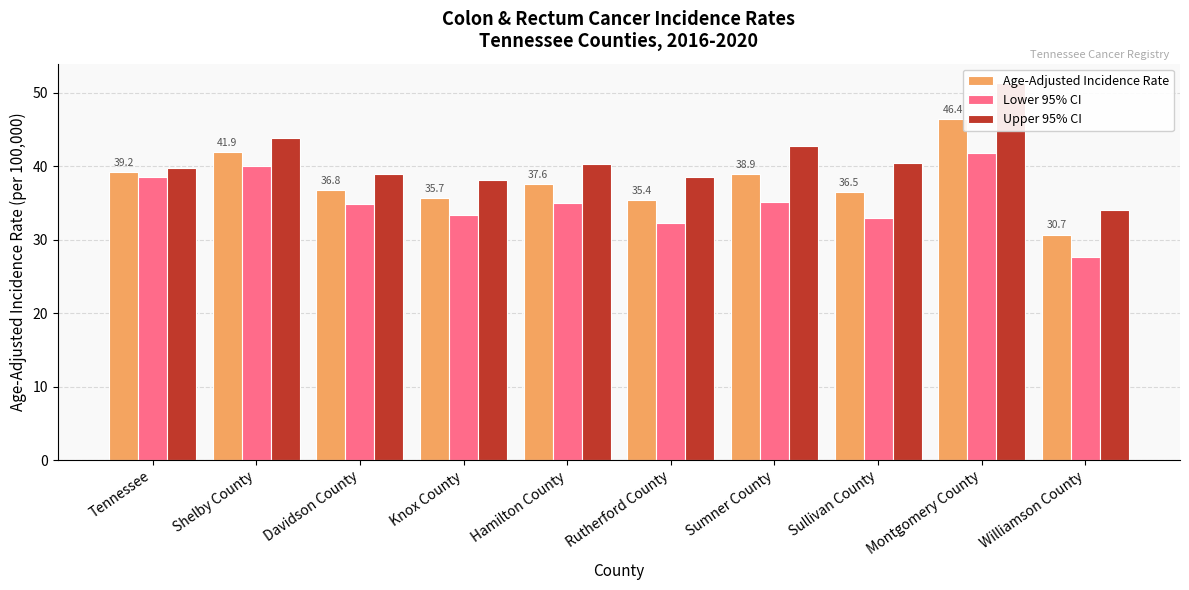

Rank the series at Williamson County from lowest to highest value.

Lower 95% CI, Age-Adjusted Incidence Rate, Upper 95% CI